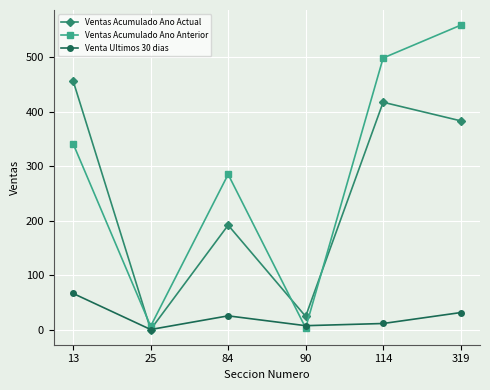

In Venta Ultimos 30 dias, how many points are higher than both neighbors (excluding endpoints)?

1